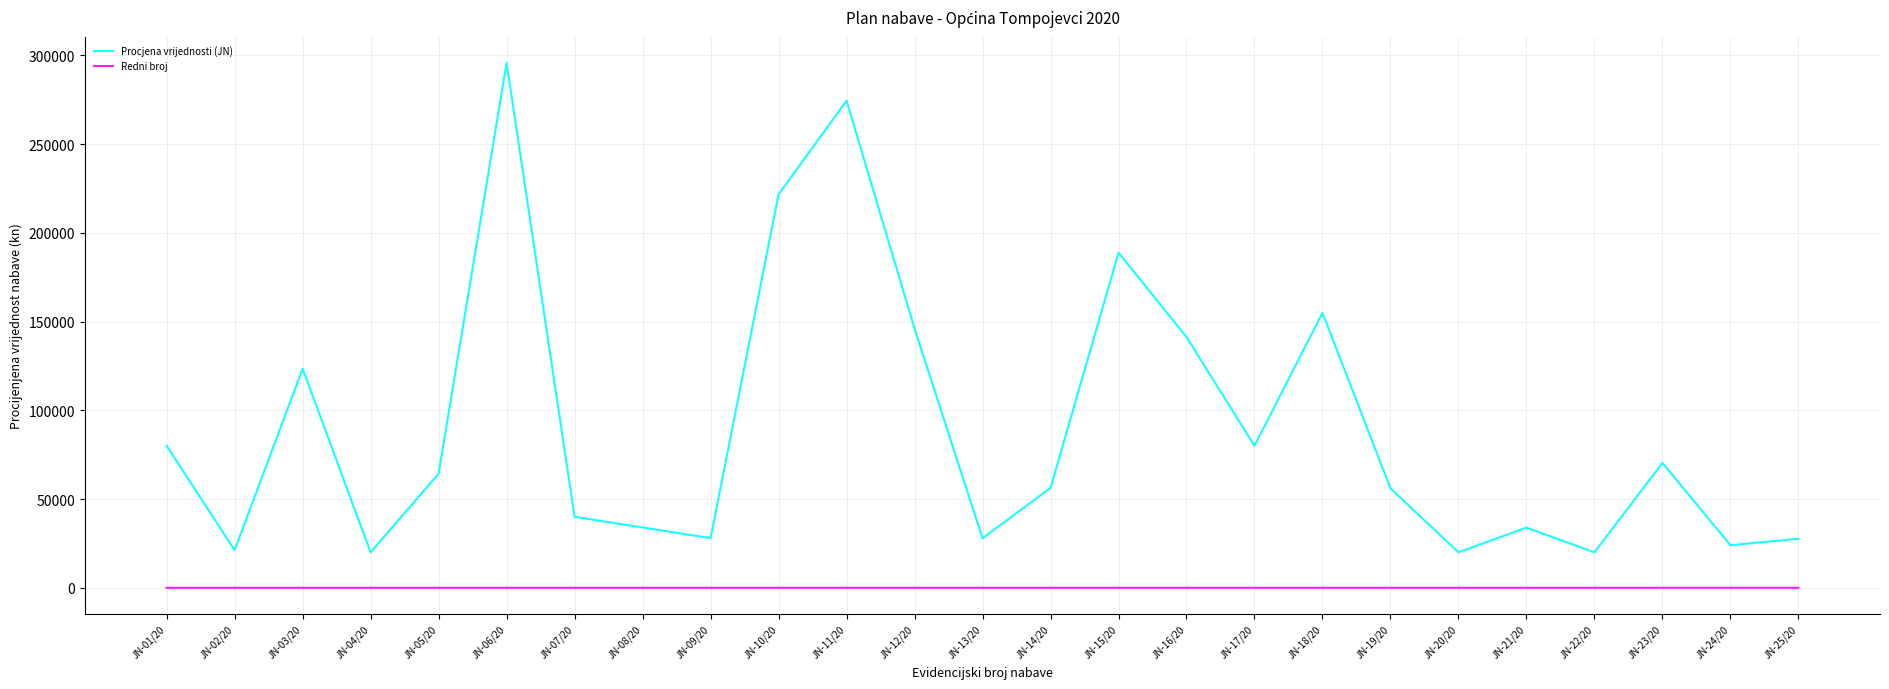

Rank the series by their maximum value, from highest to lowest.

Procjena vrijednosti (JN), Redni broj